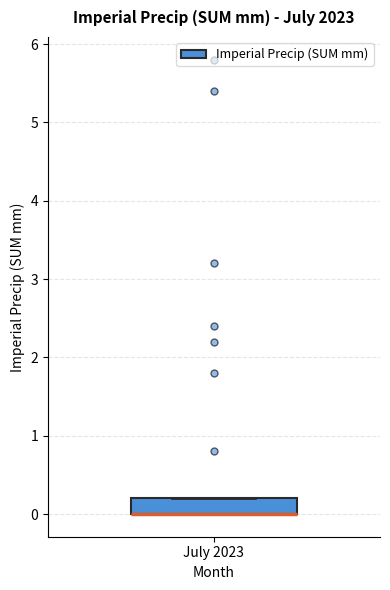

Transcribe this box plot: give where the median line is, the range the box spans, and where the two whiskers end, as read against the y-axis. The values are not printed on the chart, so give them approximately, as read against the axis.

median 0.0 (drawn on the box's lower edge), box 0.0 to 0.2, whiskers 0.0 to 0.2